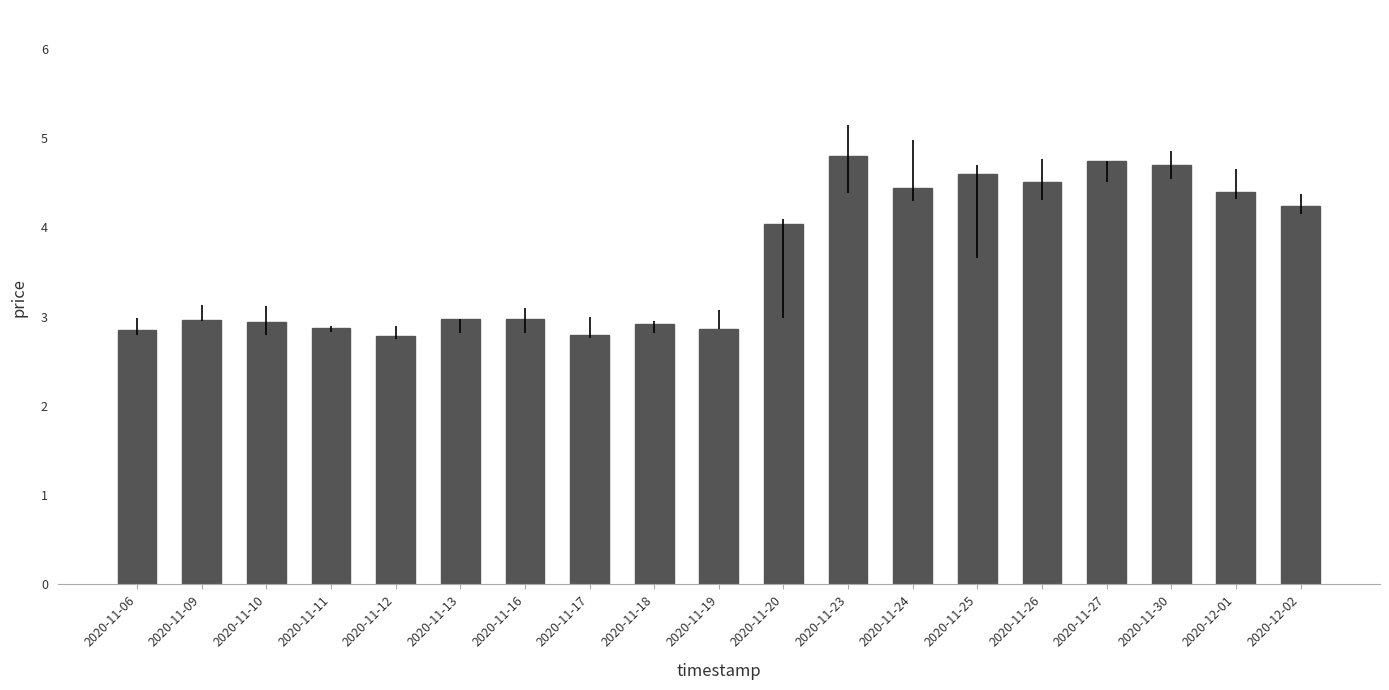

What is the difference between the second highest and second lowest values?

1.9